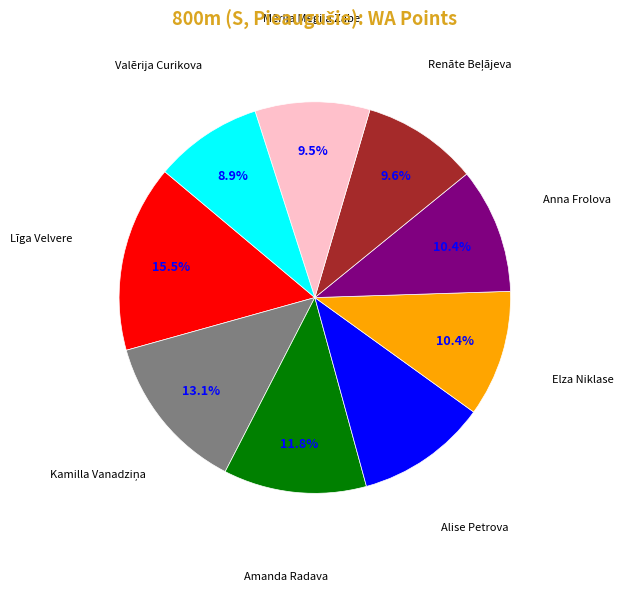

True or false: Elza Niklase accounts for 10% of the total.

True